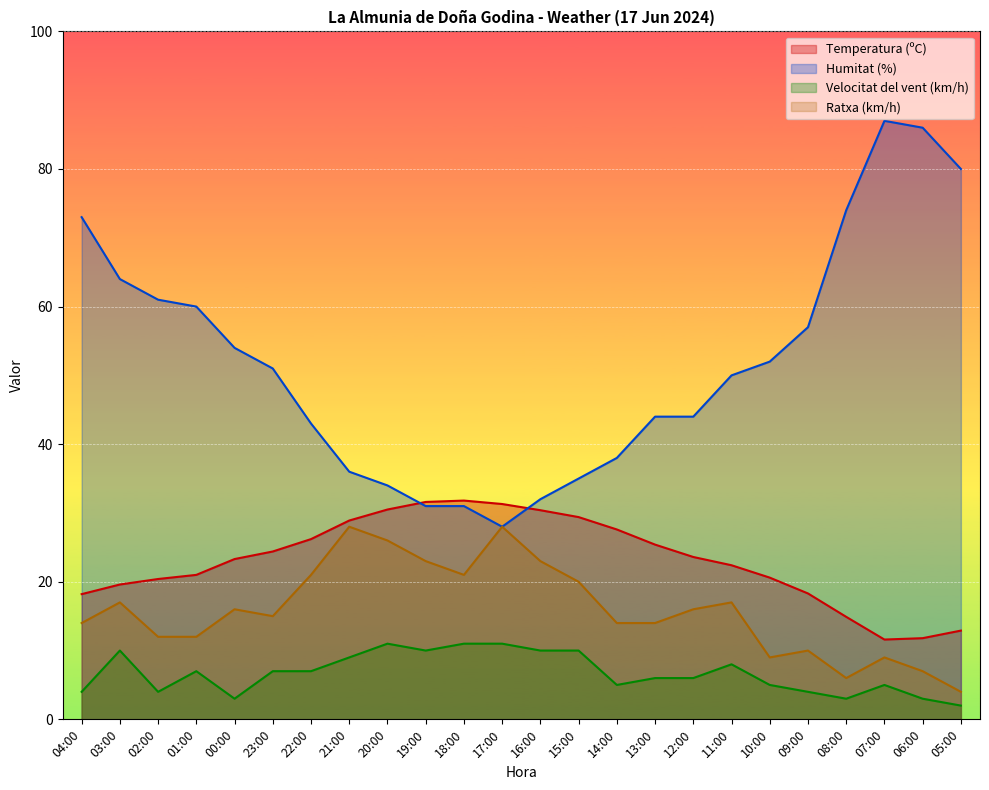

What is the maximum value shown in the chart?

87.0